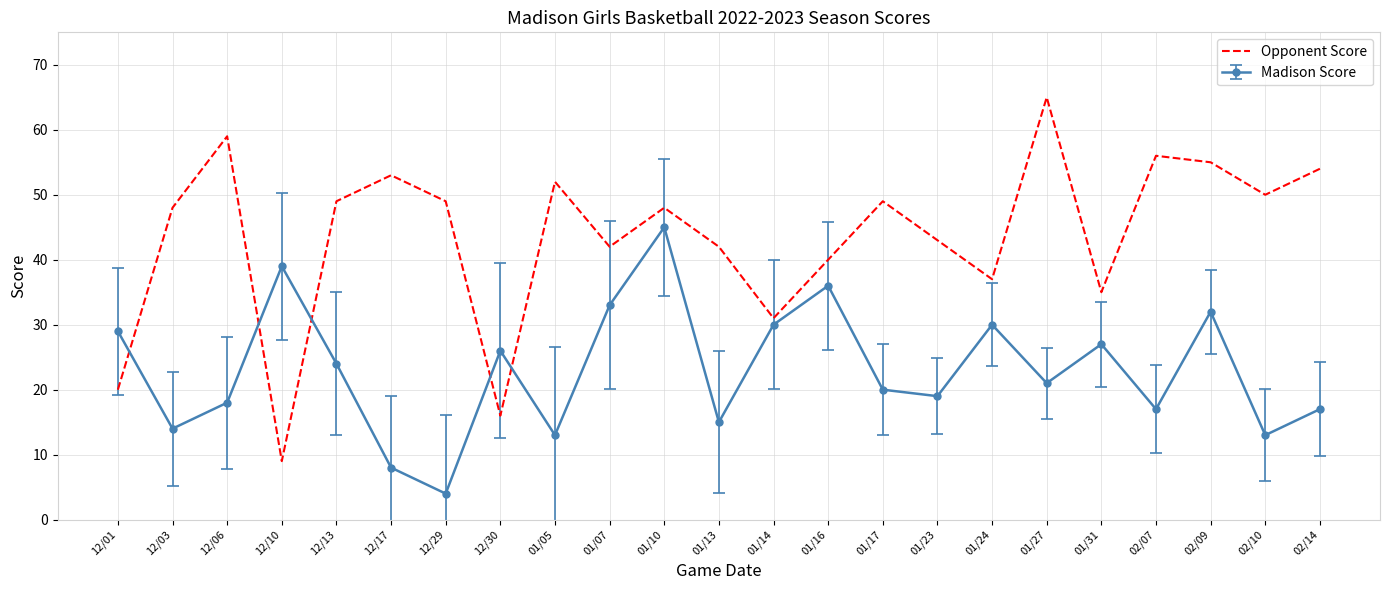

What is the spread (max minus min) of values at 02/10?

37